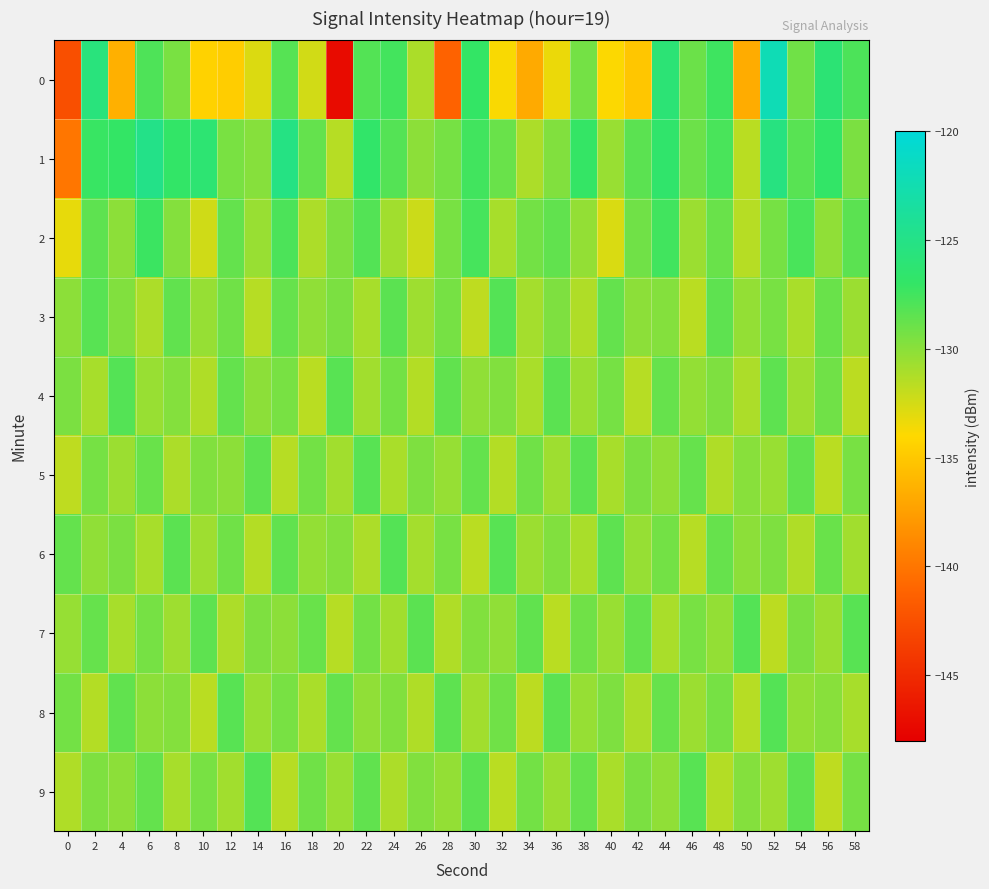

What is the smallest value displayed?

-147.1